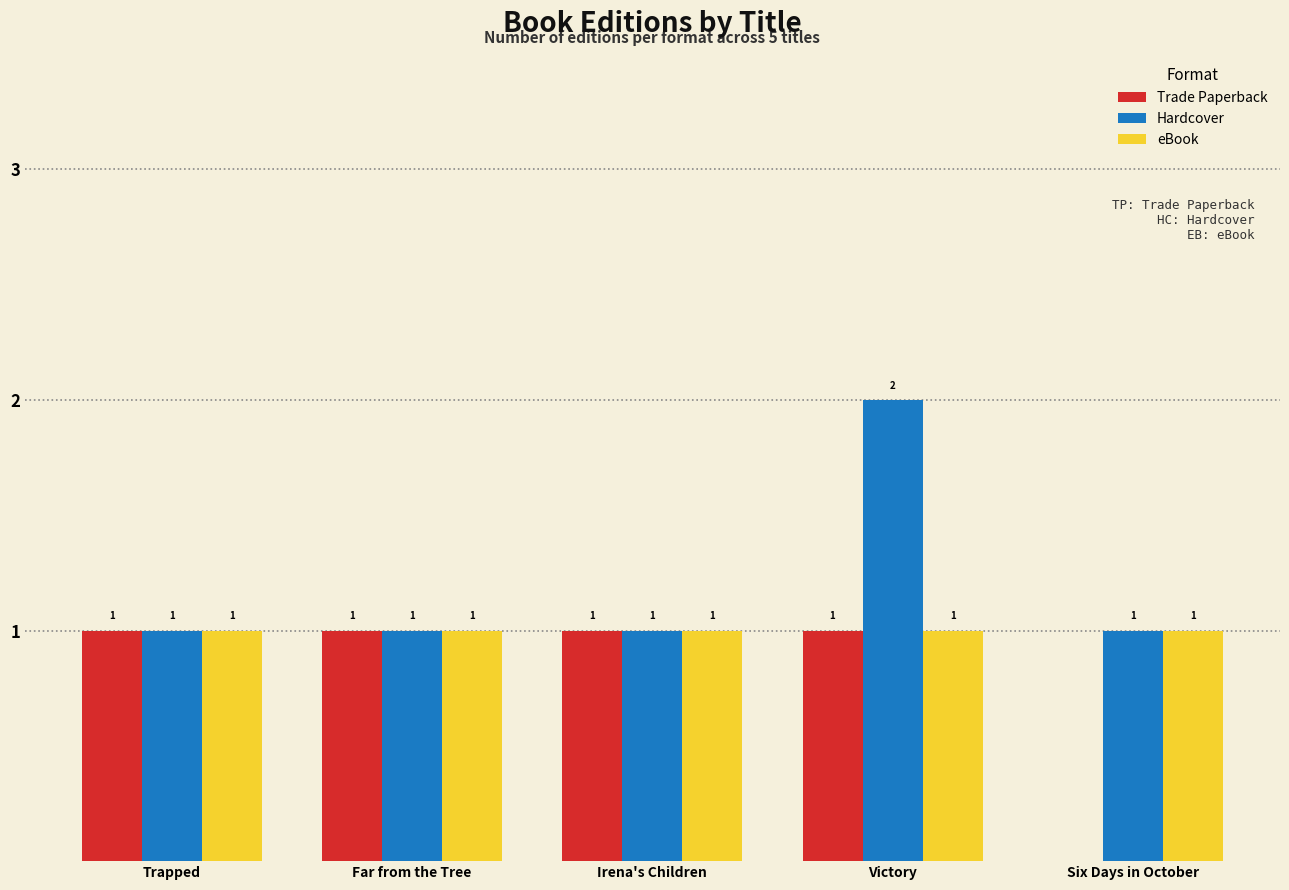

Which category has the highest value in the Hardcover series?

Victory